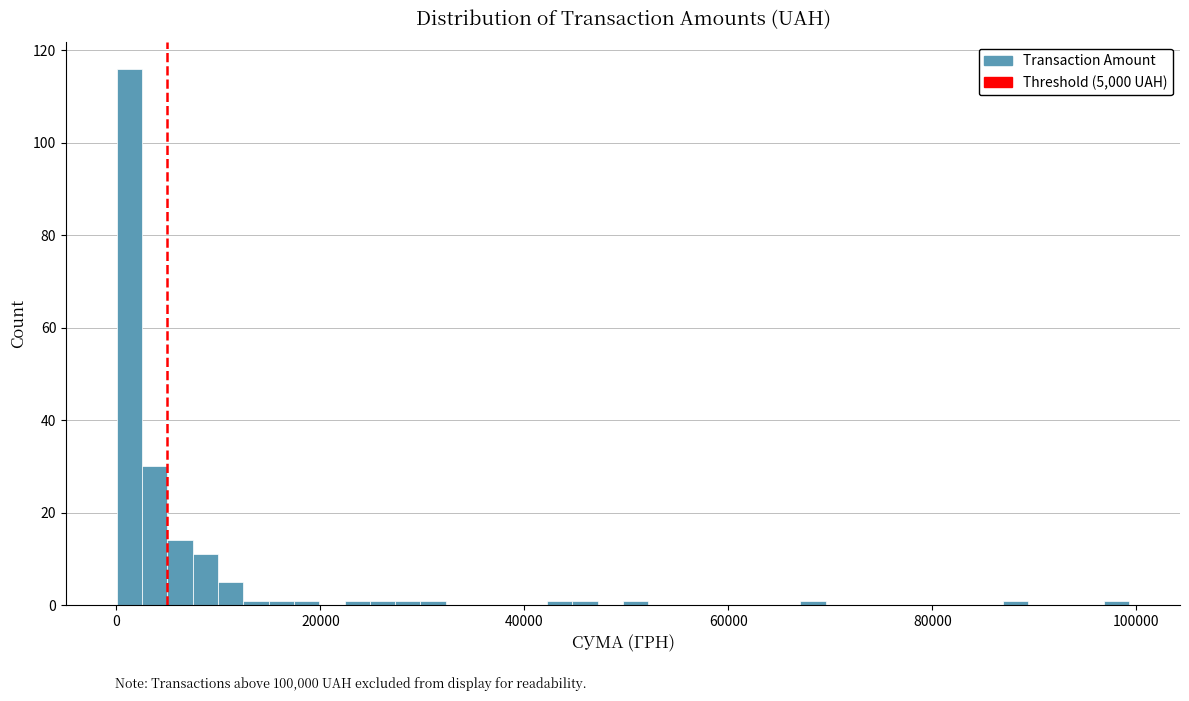

Around what value on the x-axis is the tallest bar? Give the approximate position of its centre, as read against the axis.

2000